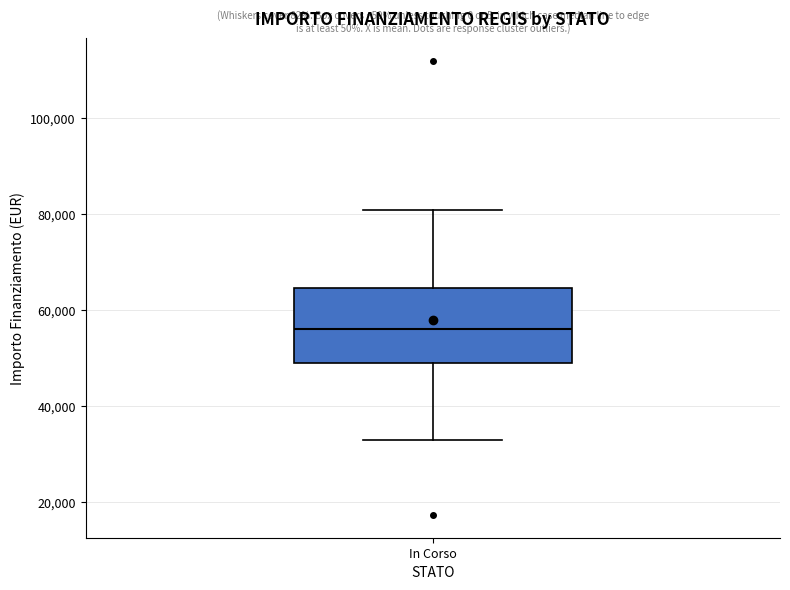

Where does the median line of the box for In Corso sit on the y-axis? The values are not printed on the chart, so give them approximately, as read against the axis.

56000